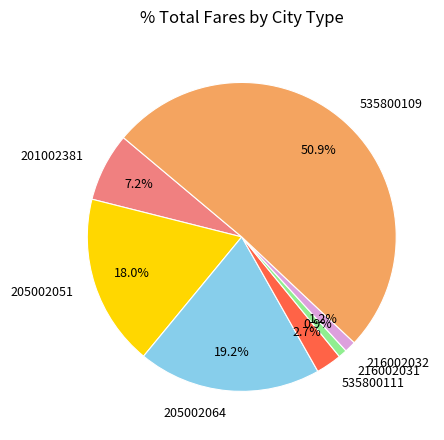

True or false: 201002381 accounts for 17% of the total.

False